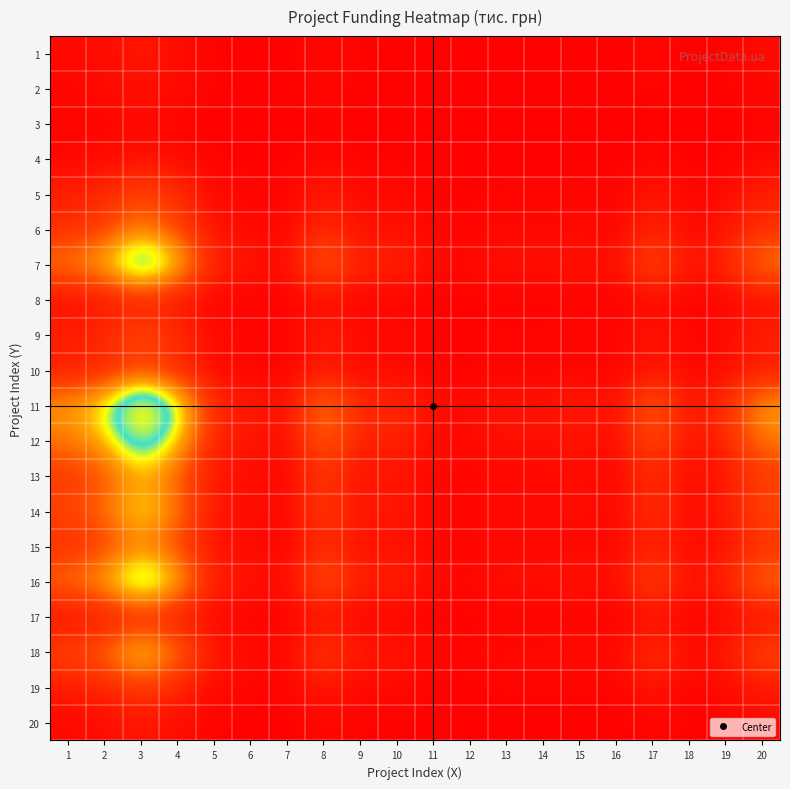

Rank the series by their maximum value, from lowest to highest.

3, 4, 2, 20, 1, 8, 17, 10, 19, 5, 9, 15, 6, 13, 18, 14, 12, 16, 7, 11